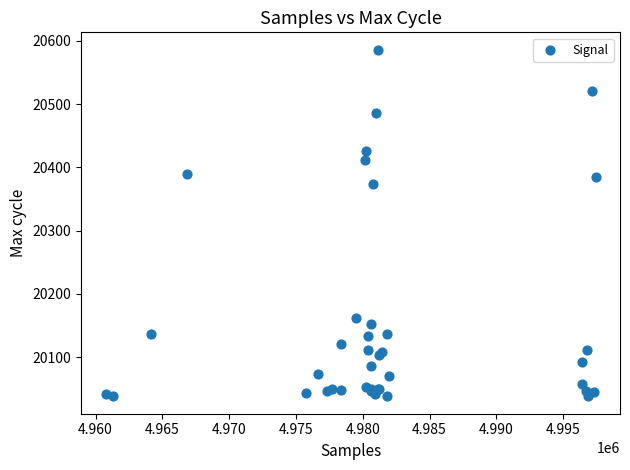

What Y value in the scatter plot is closest to 20312?

20373